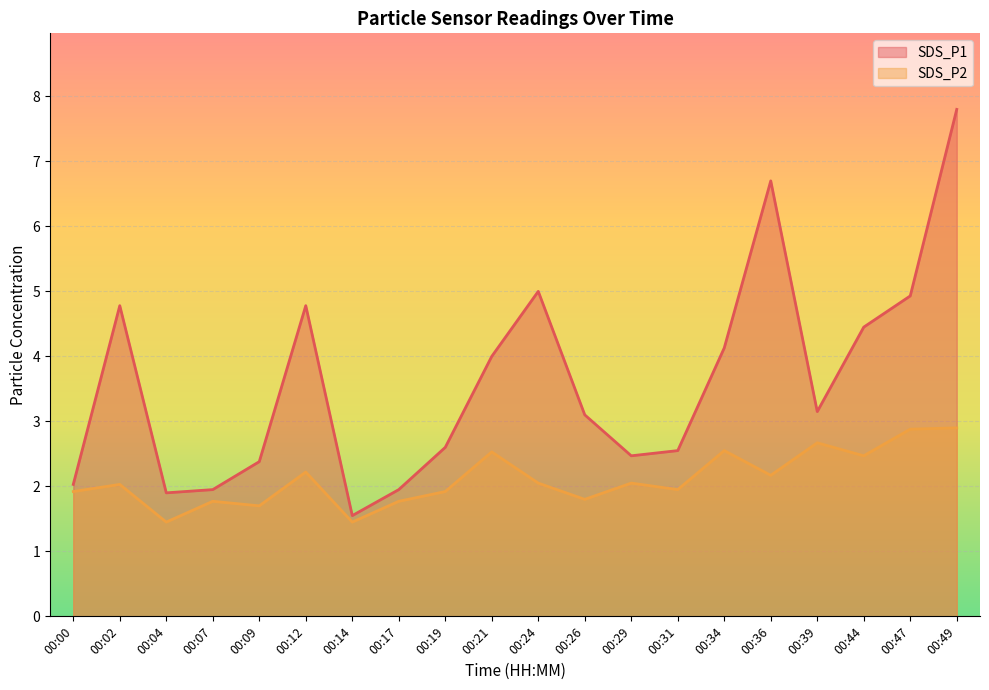

What is the highest value of the SDS_P2 series?

2.9